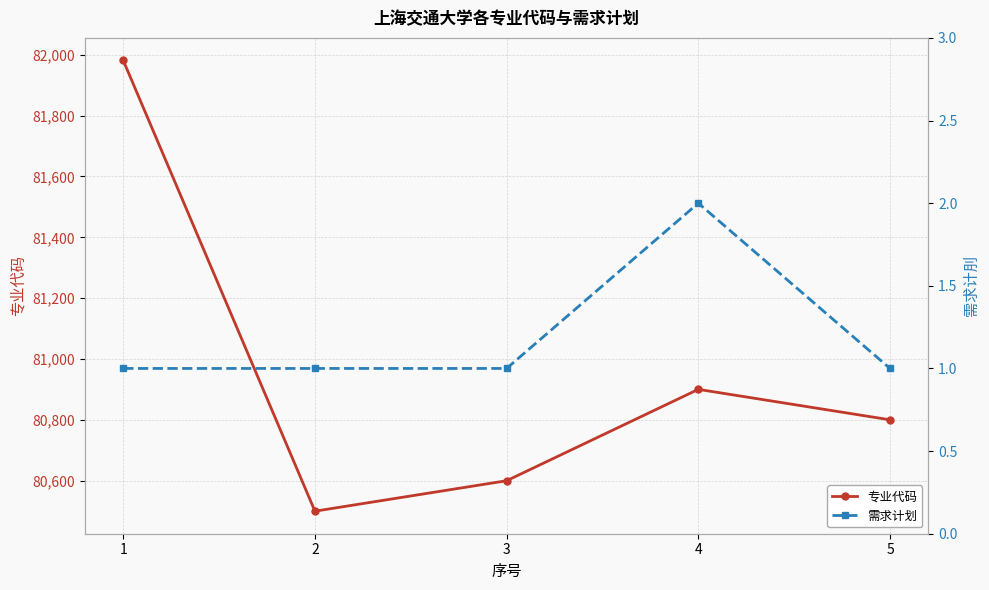

Which series has the largest range (max minus min)?

专业代码